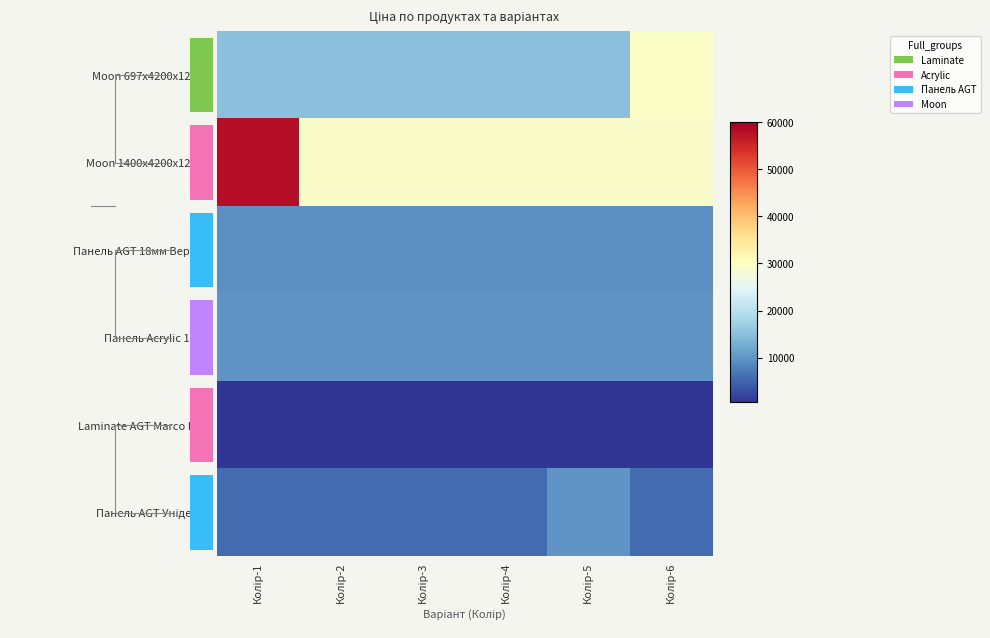

True or false: Панель AGT Унідекор has a value of 9908.5 at Колір-5.

True